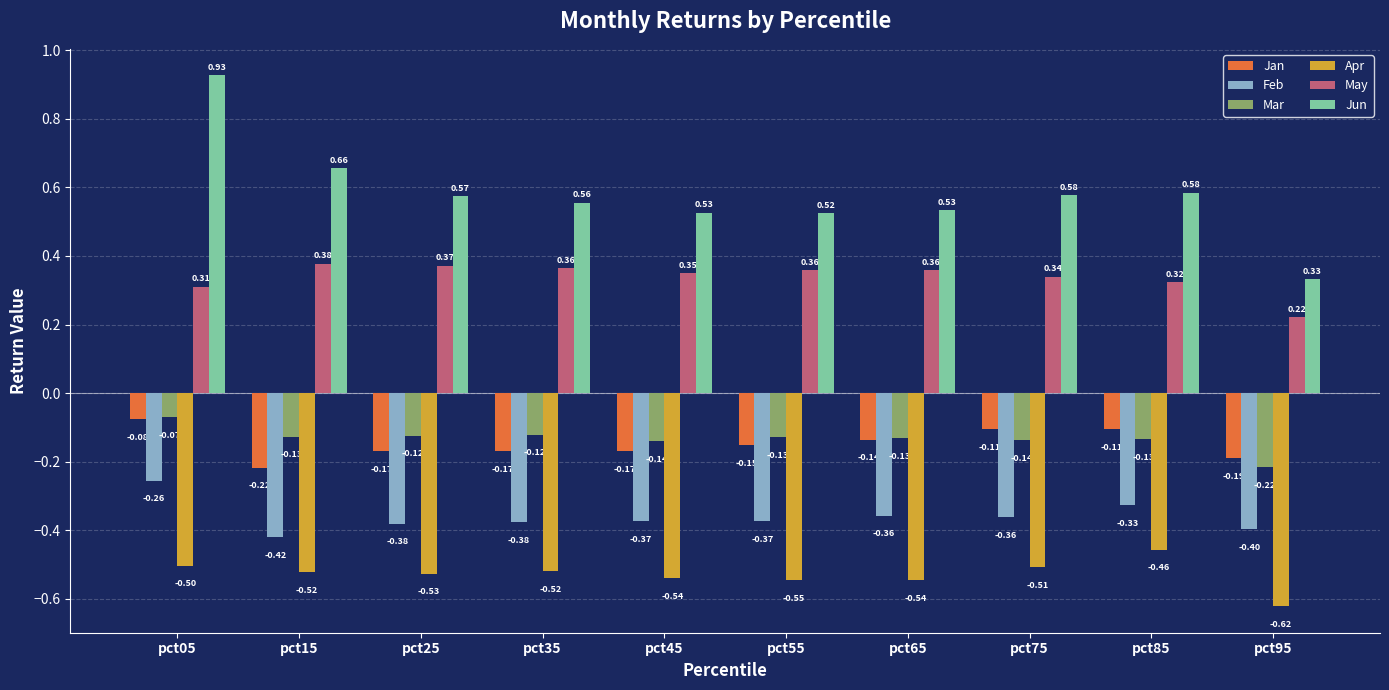

Between pct05 and pct85, which series saw the biggest shift?

Jun